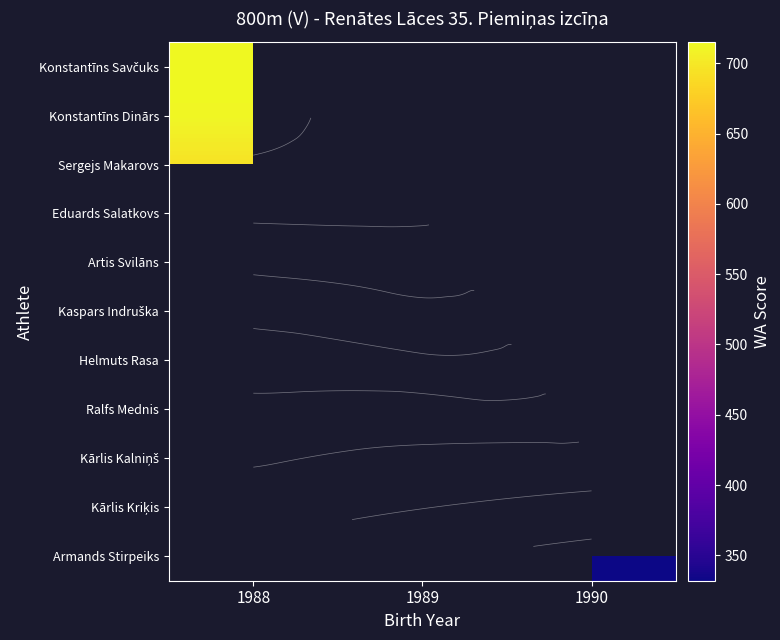

The value of Ralfs Mednis at 1989 is 702.3. True or false?

False